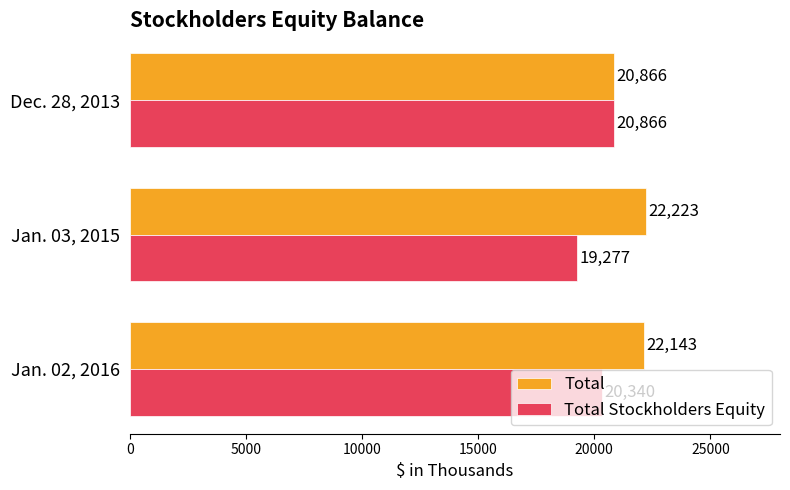

Between Dec. 28, 2013 and Jan. 02, 2016, which series saw the biggest shift?

Total